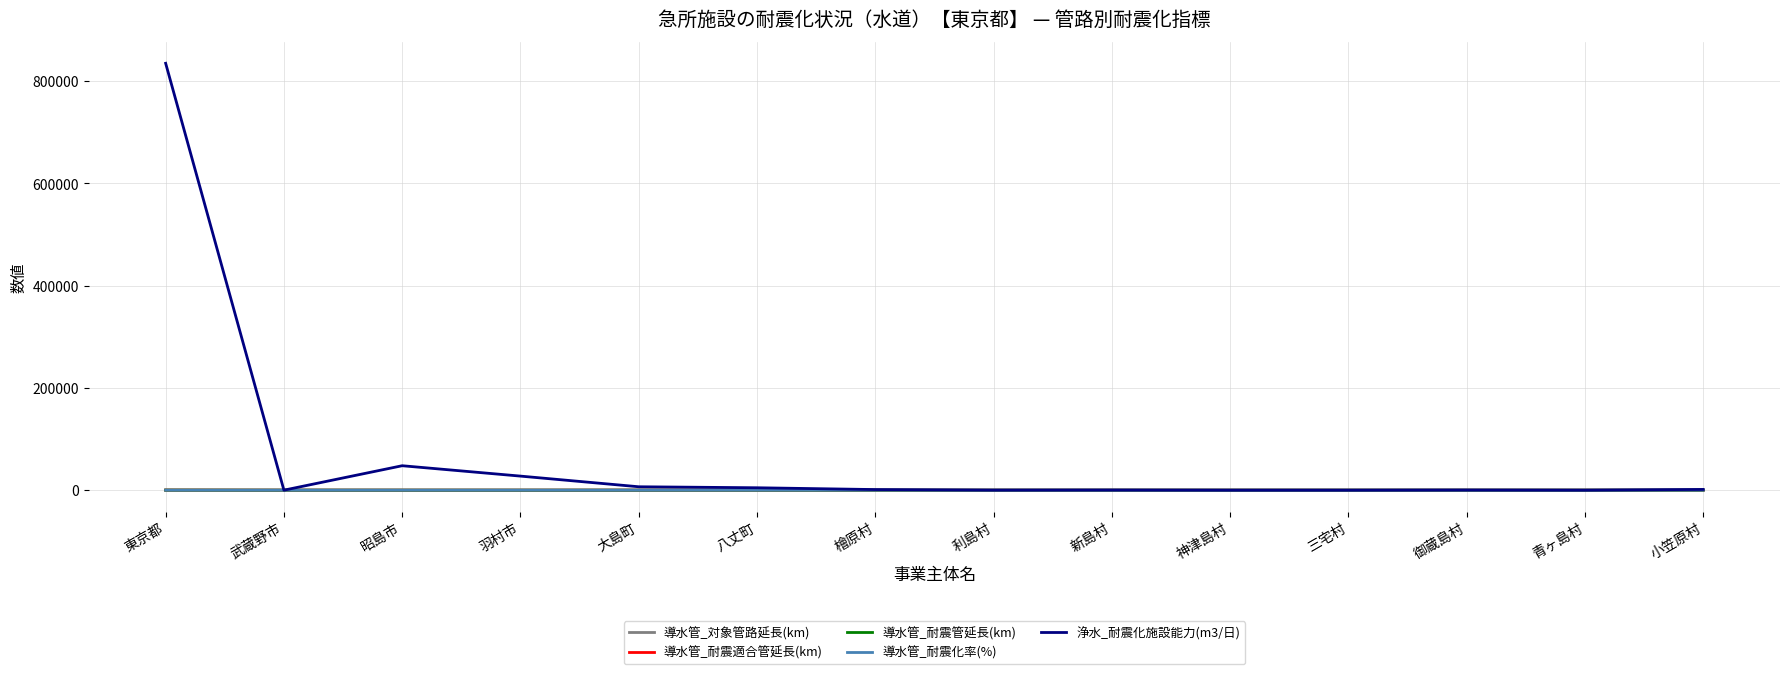

Which series has the largest range (max minus min)?

浄水_耐震化施設能力(m3/日)